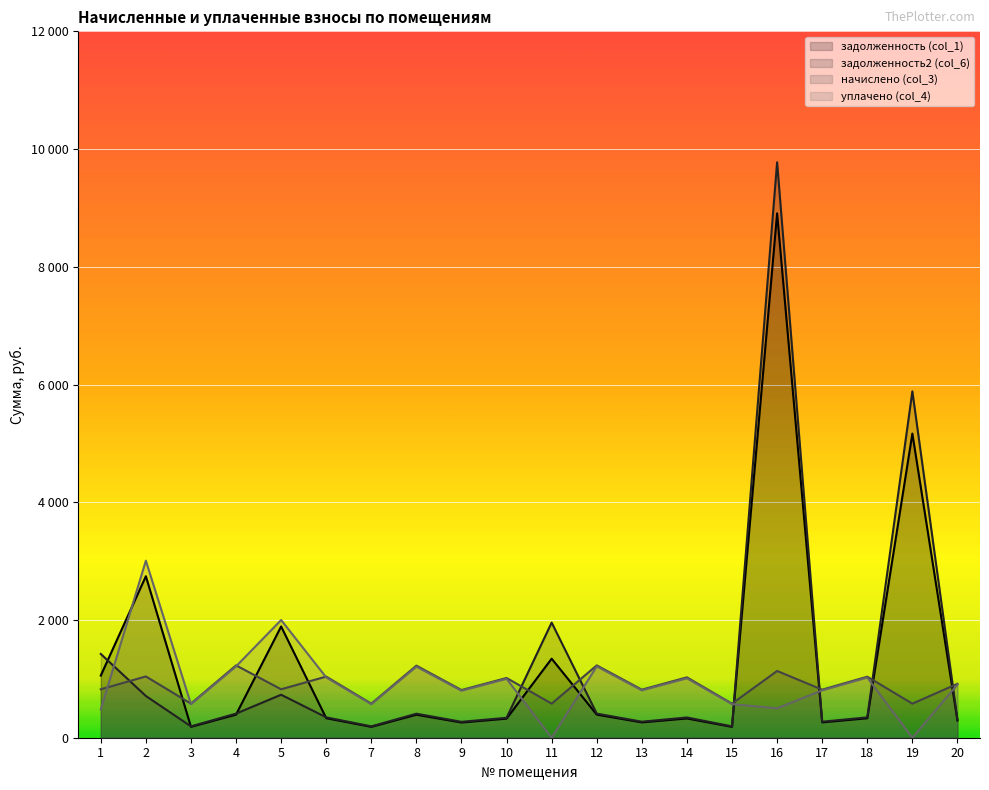

At how many categories does at least one series exceed 6656?

1